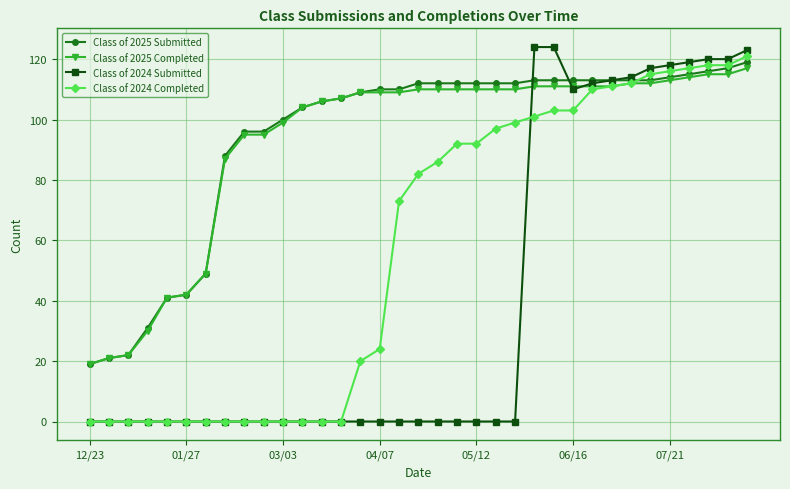

Reading left to right, transcribe all the data shown in this chart.

Class of 2025 Submitted: 19	21	22	31	41	42	49	88	96	96	100	104	106	107	109	110	110	112	112	112	112	112	112	113	113	113	113	113	113	113	114	115	116	117	119
Class of 2025 Completed: 19	21	22	30	41	42	49	87	95	95	99	104	106	107	109	109	109	110	110	110	110	110	110	111	111	111	111	111	112	112	113	114	115	115	117
Class of 2024 Submitted: 0	0	0	0	0	0	0	0	0	0	0	0	0	0	0	0	0	0	0	0	0	0	0	124	124	110	112	113	114	117	118	119	120	120	123
Class of 2024 Completed: 0	0	0	0	0	0	0	0	0	0	0	0	0	0	20	24	73	82	86	92	92	97	99	101	103	103	110	111	112	115	116	117	118	118	121